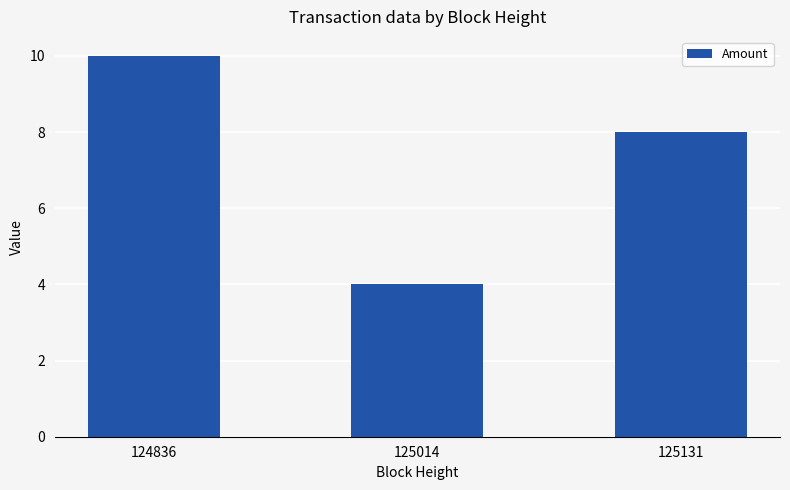

Where does the data first go above 8?

124836